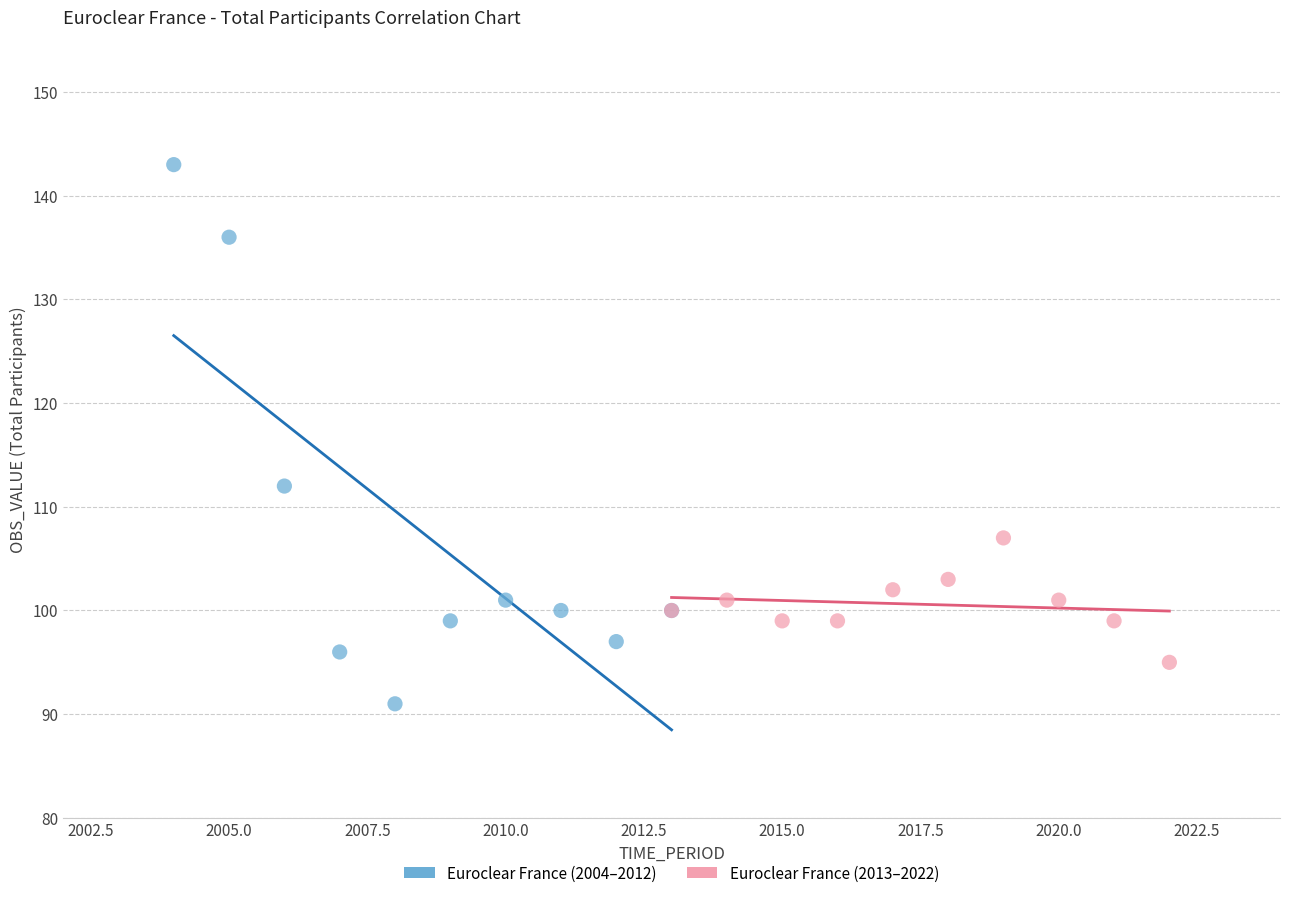

Which series reaches the maximum Y coordinate?

Euroclear France (2004–2012)